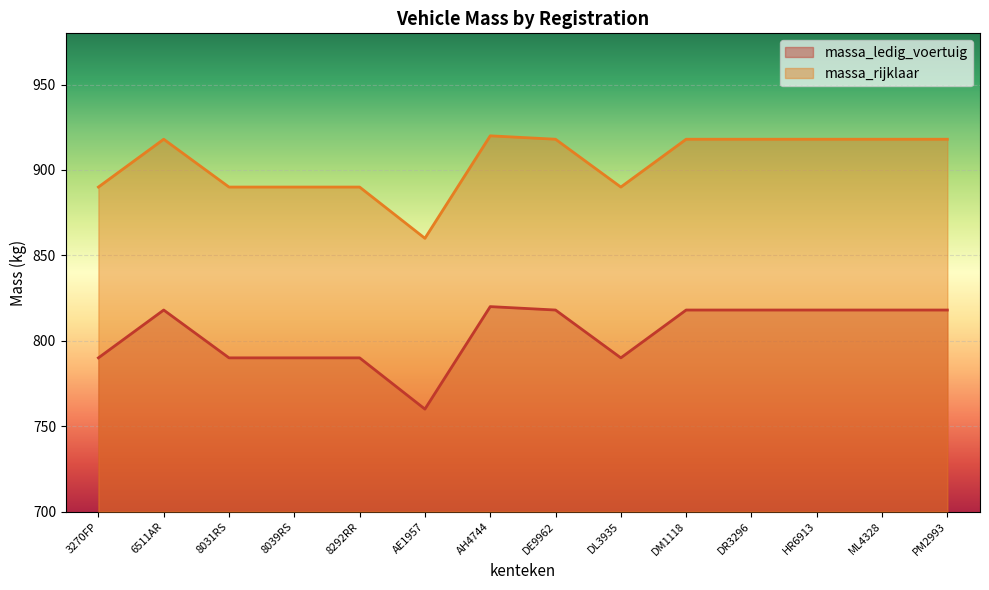

What is the value of the massa_ledig_voertuig point at the 14th from the left?

818